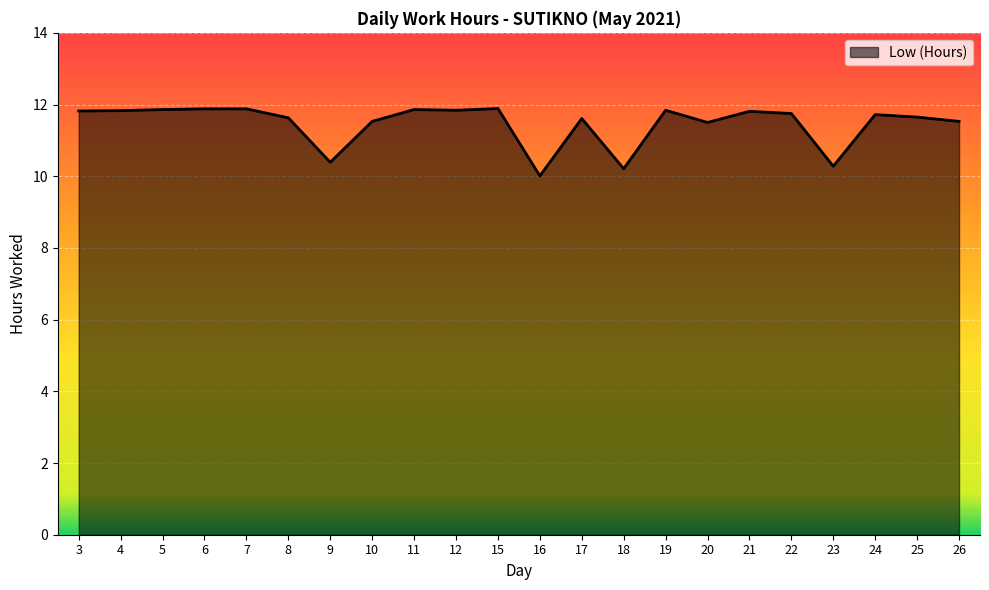

What is the ratio of the value at 5 to the value at 9?

1.1